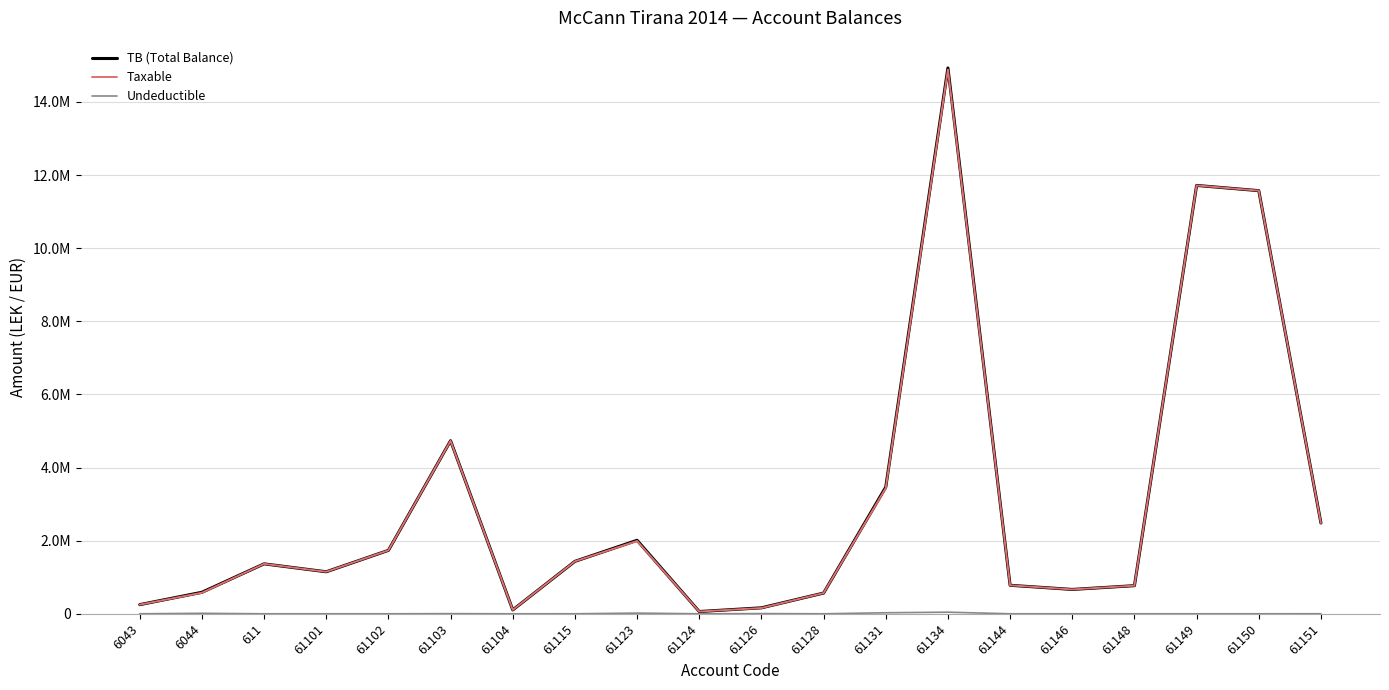

Reading left to right, transcribe all the data shown in this chart.

TB (Total Balance): 250227.1	588118.9	1366068.5	1149043.7	1735151.5	4735066.9	105900.0	1434003.2	2010362.2	61813.2	163090.0	567460.5	3465988.5	14931158.8	779642.1	666085.5	769080.9	11717876.6	11574631.1	2483496.3
Taxable: 250227.1	575296.9	1366068.5	1149043.7	1735151.5	4731146.9	105900.0	1433753.2	1991862.2	61813.2	157990.0	567460.5	3437988.5	14887859.8	779642.1	666085.5	769080.9	11717876.6	11574631.1	2482098.3
Undeductible: 0.0	12822.0	0.0	0.0	0.0	3920.0	0.0	250.0	18500.0	0.0	5100.0	0.0	28000.0	43299.0	0.0	0.0	0.0	0.0	0.0	1398.0